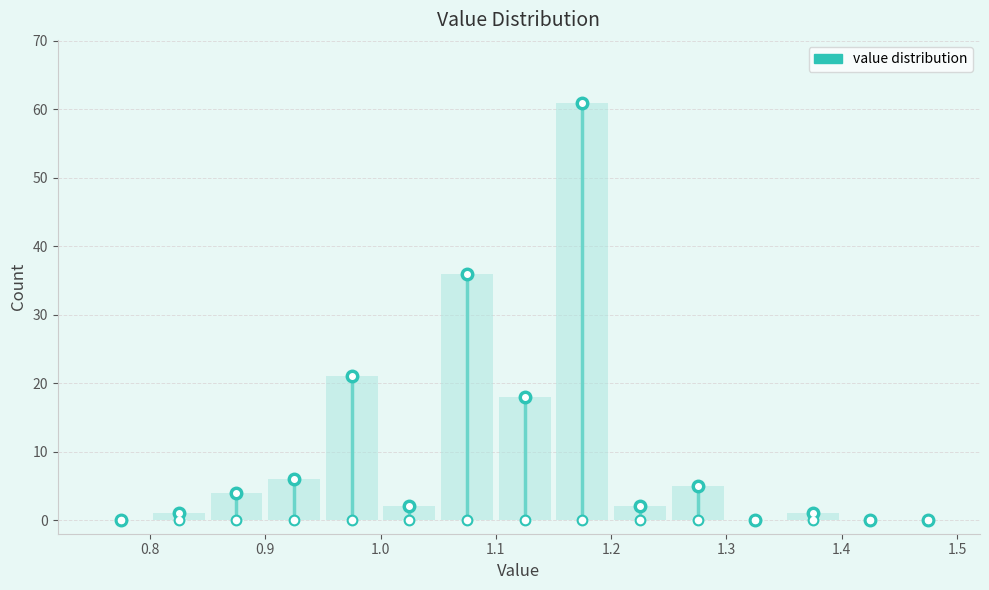

Reading left to right, transcribe this chart: for each bar, give the range it covers on the x-axis and its height. The values are not printed on the chart, so give them approximately, as read against the axis.

0.75 to 0.80: 0
0.80 to 0.85: 1
0.85 to 0.90: 4
0.90 to 0.95: 6
0.95 to 1.00: 21
1.00 to 1.05: 2
1.05 to 1.10: 36
1.10 to 1.15: 18
1.15 to 1.20: 61
1.20 to 1.25: 2
1.25 to 1.30: 5
1.30 to 1.35: 0
1.35 to 1.40: 1
1.40 to 1.45: 0
1.45 to 1.50: 0